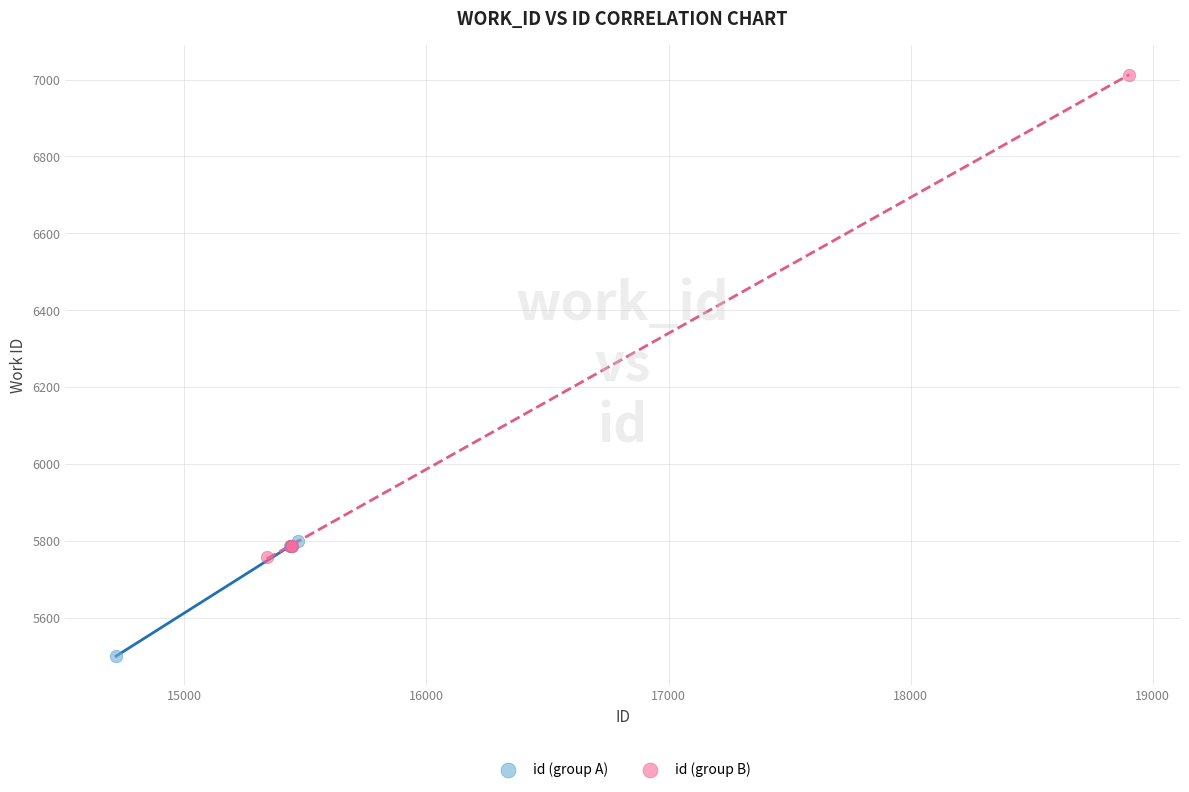

Which series reaches the maximum Y coordinate?

id (group B)